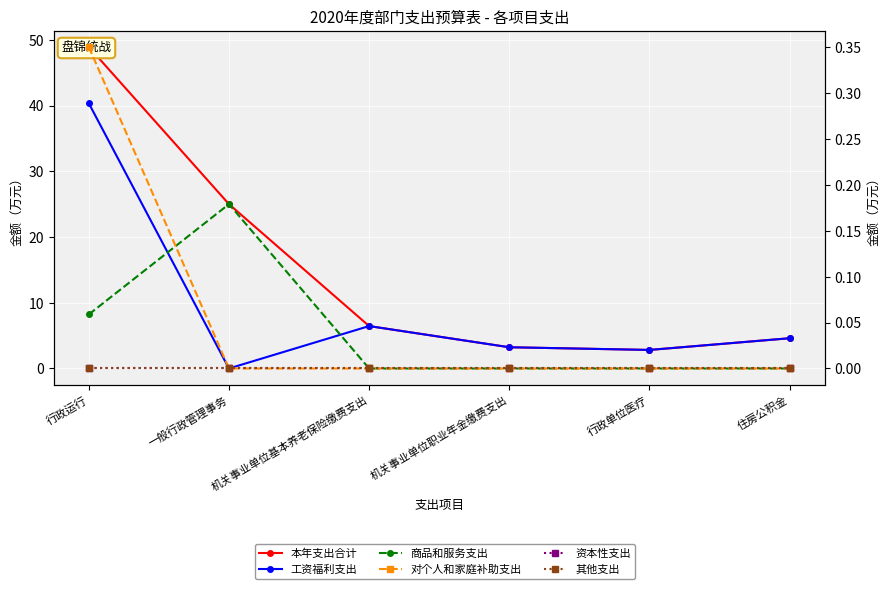

Which series has the widest spread of values?

本年支出合计